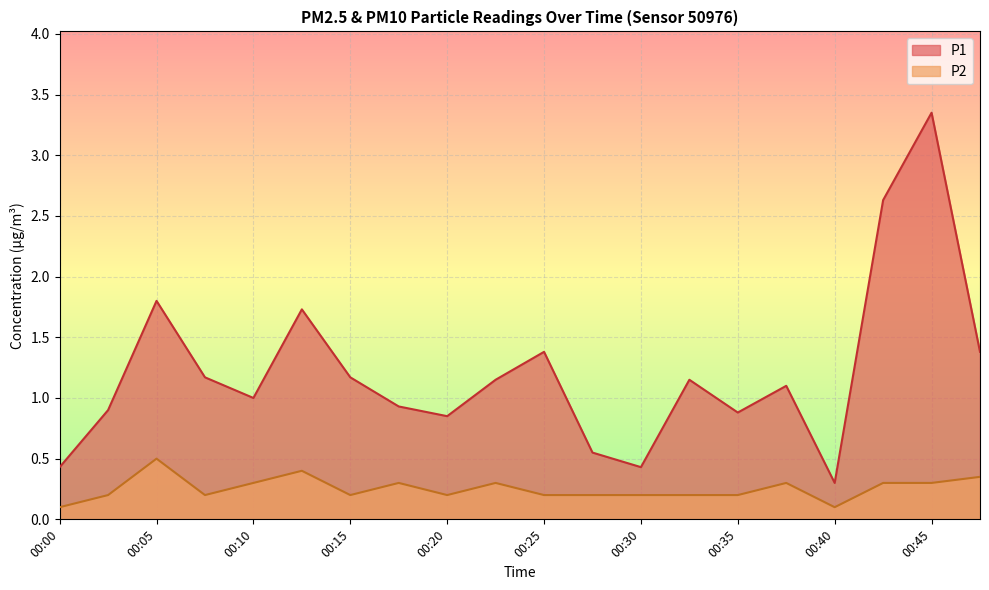

Where is the first local maximum for P2?

00:05